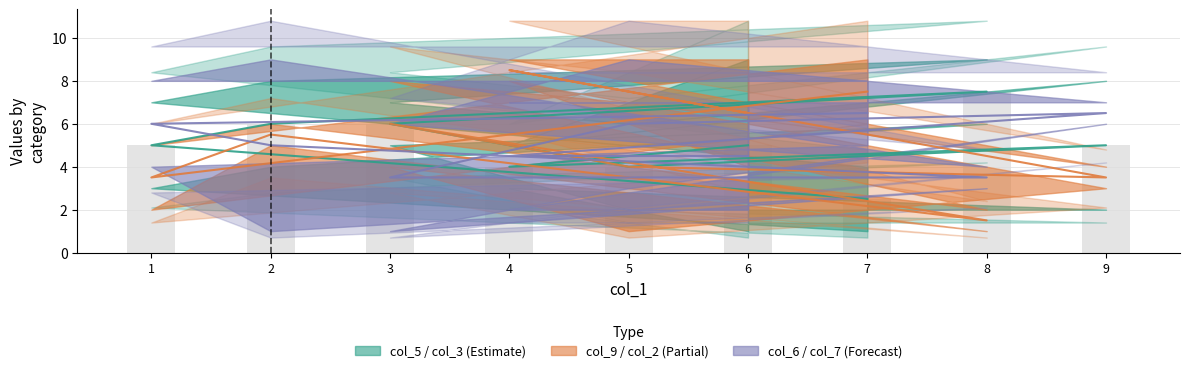

Which series changed the most between 5 and 8?

col_9